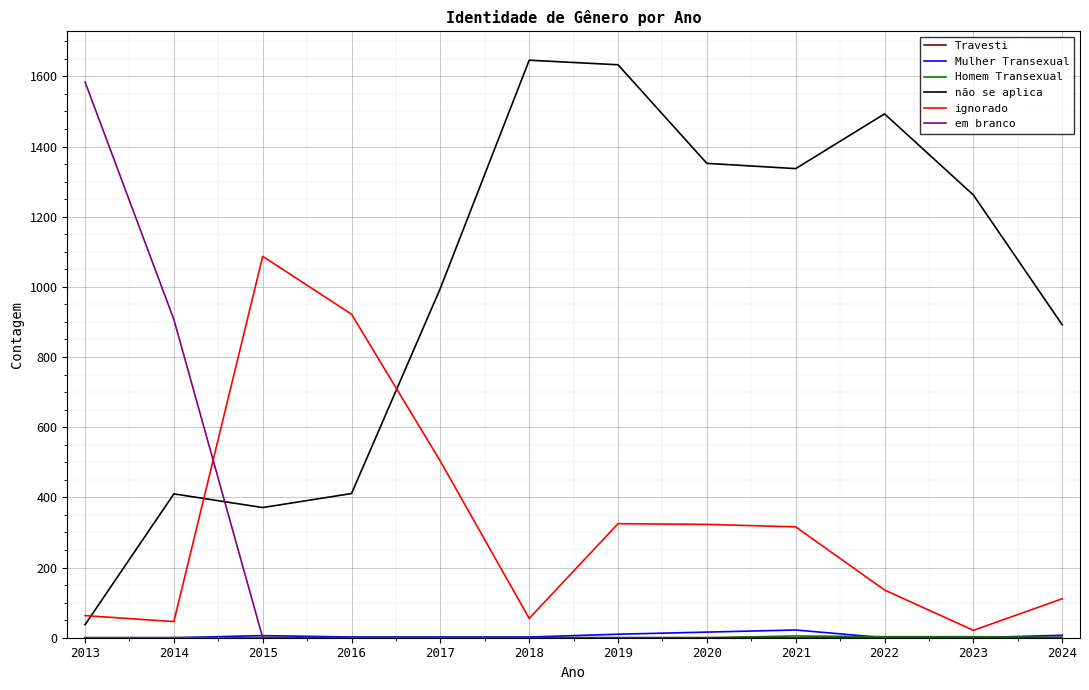

At which category does não se aplica reach its first local peak?

2014